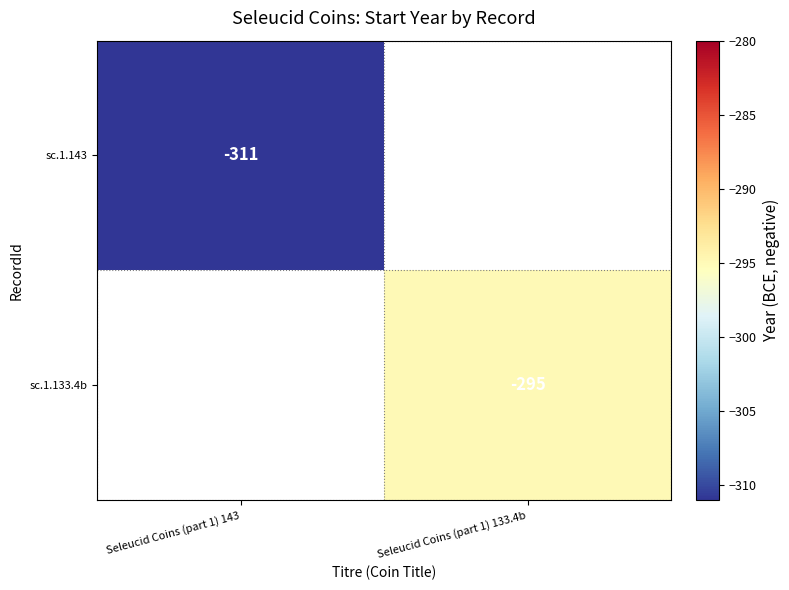

True or false: sc.1.133.4b has a value of -395 at Seleucid Coins (part 1) 133.4b.

False